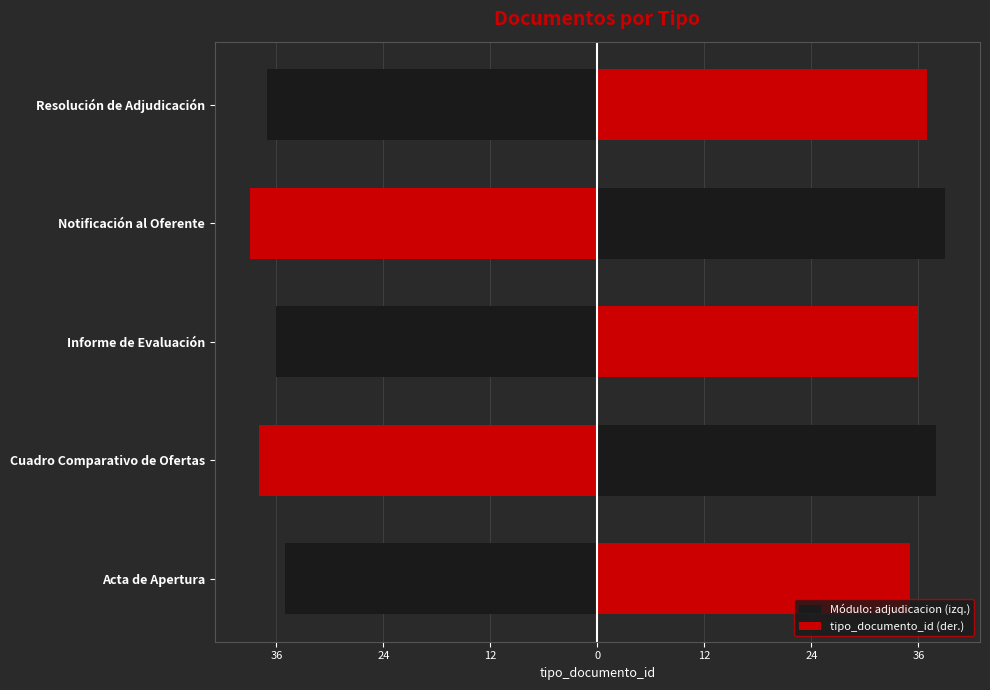

What are all the series names shown in the legend?

Módulo: adjudicacion (izq.), tipo_documento_id (der.)